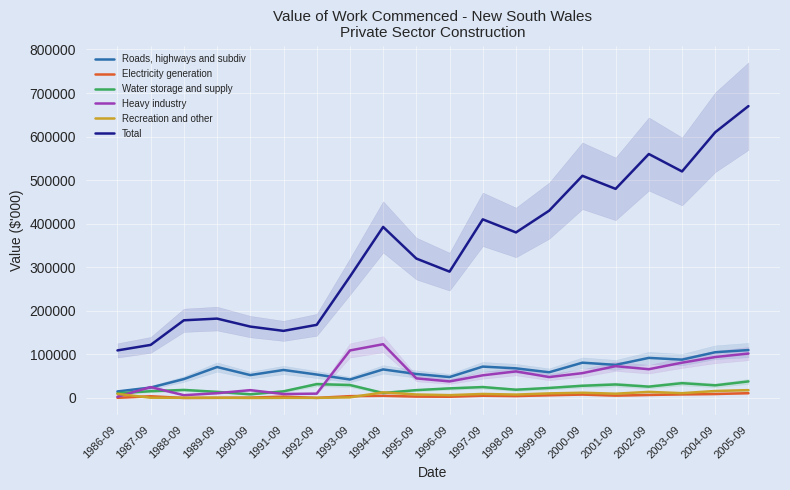

What position from the right is 1986-09?

20